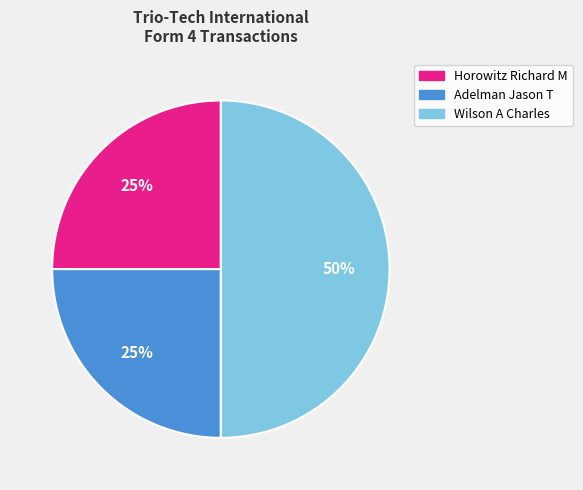

How many slices are in this pie chart?

3